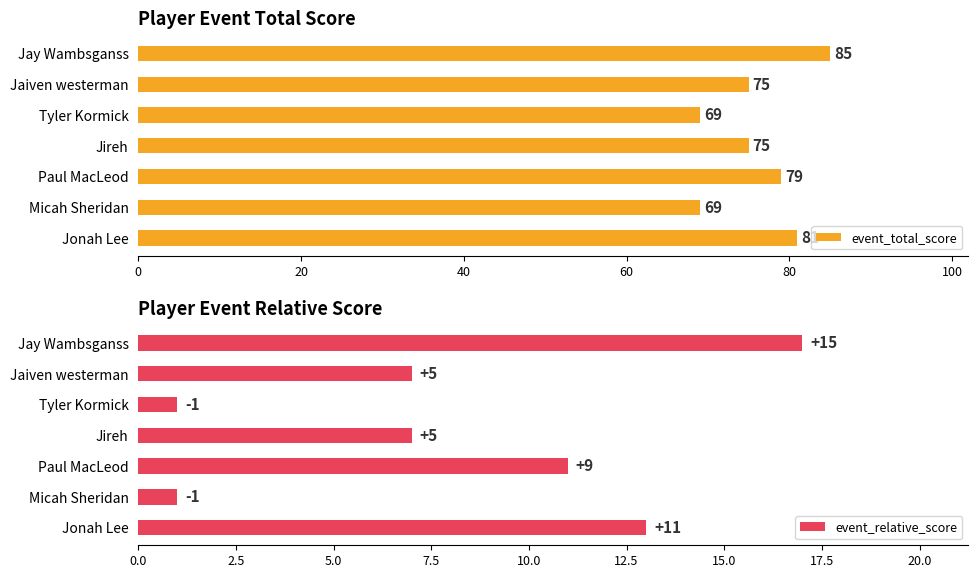

Which series has the largest total across all categories?

event_total_score